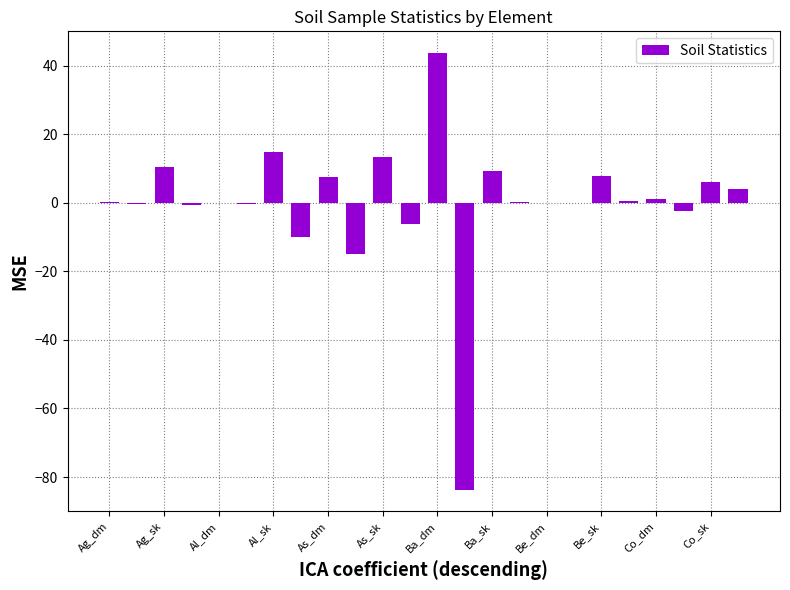

What is the greatest value displayed?

43.7